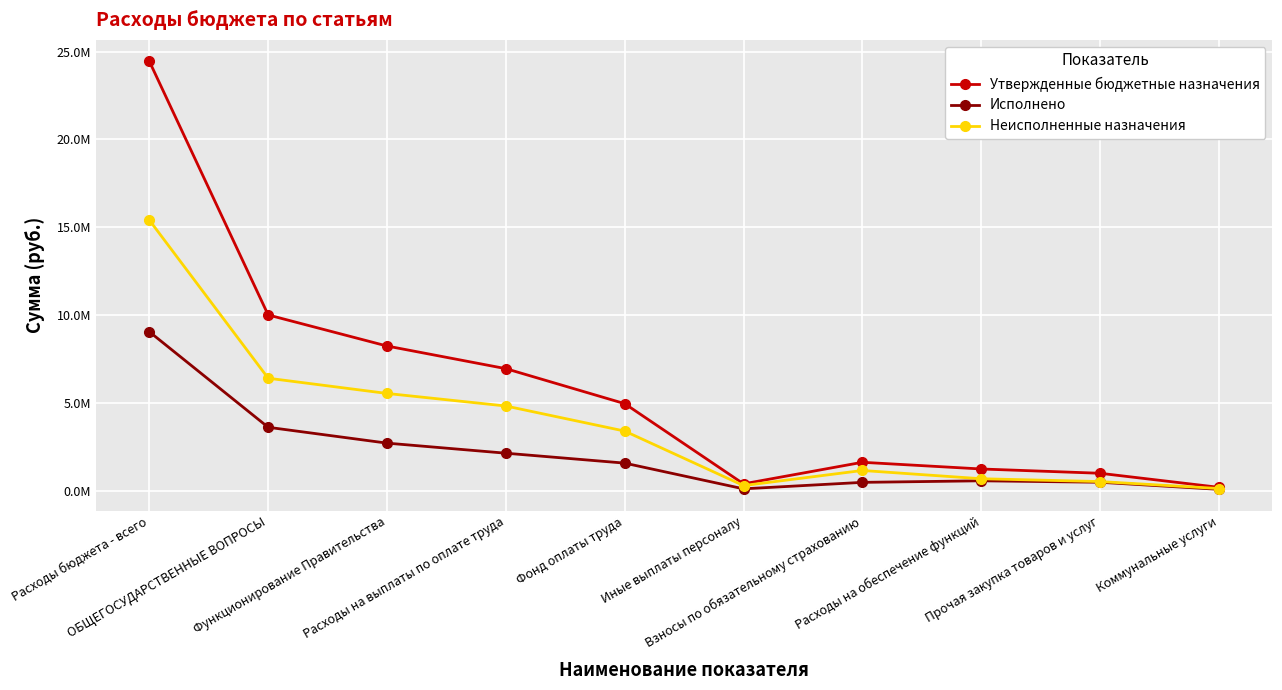

What are all the series names shown in the legend?

Утвержденные бюджетные назначения, Исполнено, Неисполненные назначения